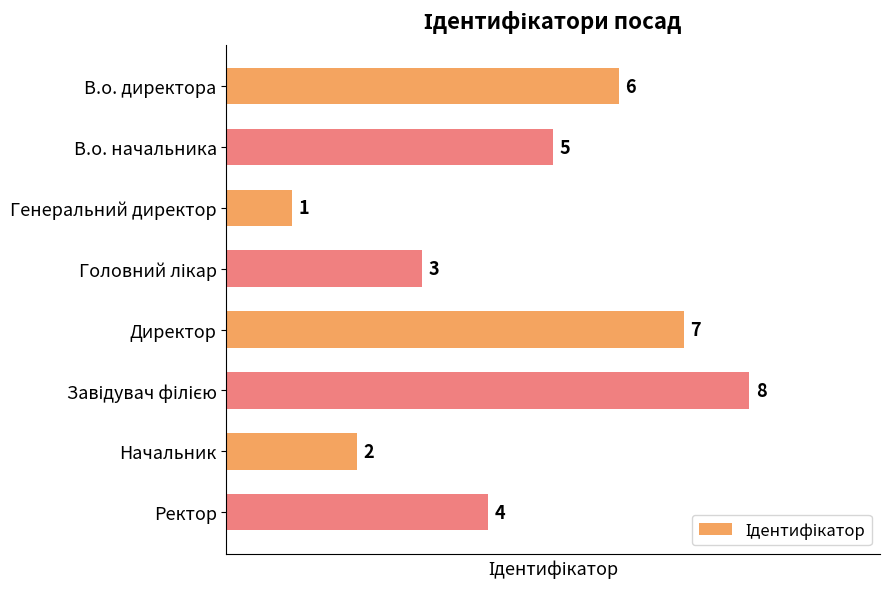

How many data points are less than 5?

4